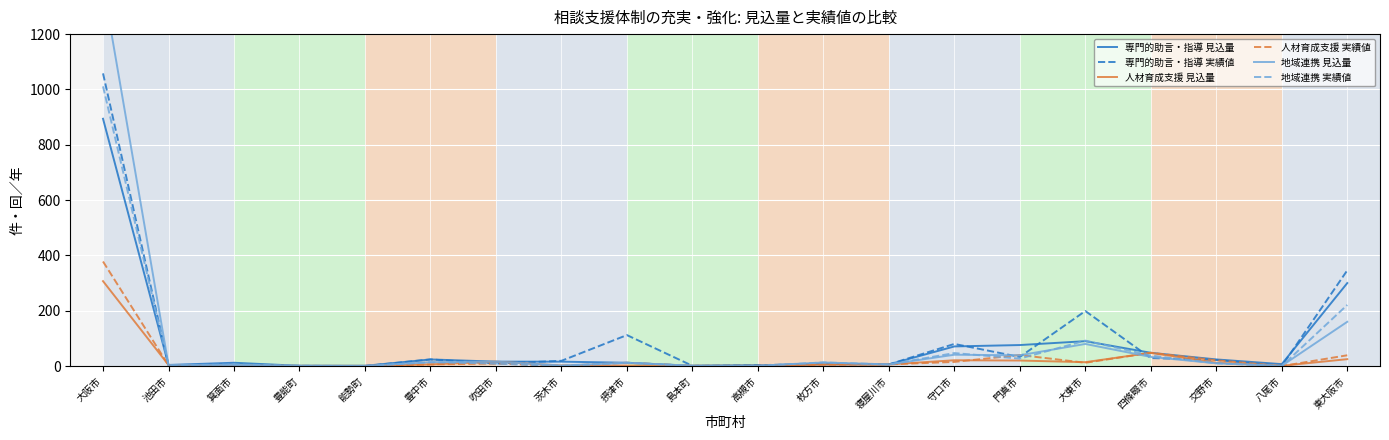

At which category is the sum across all series the highest?

大阪市